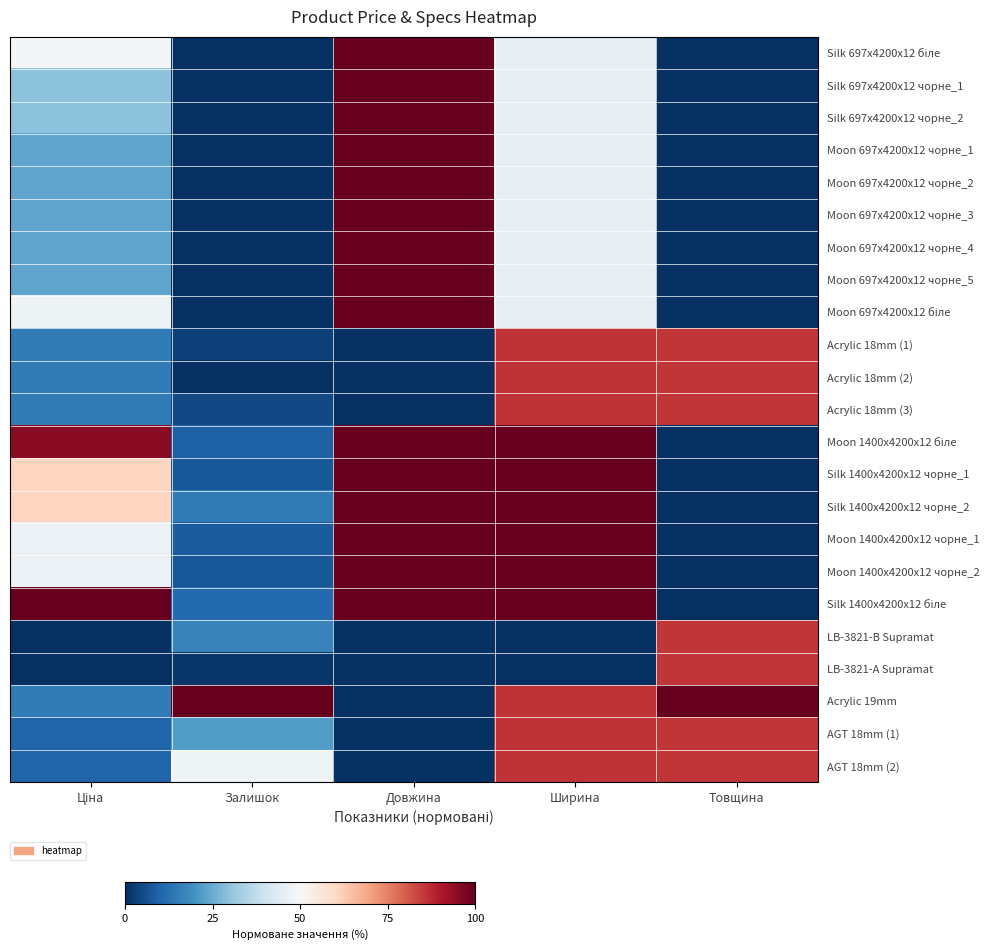

How many series are shown in this chart?

23